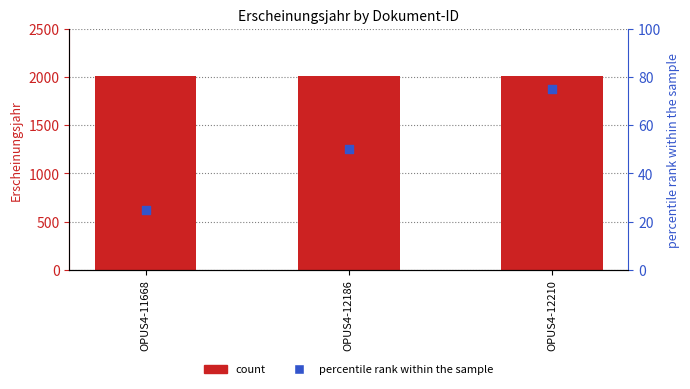

At which category is the sum across all series the highest?

OPUS4-12210